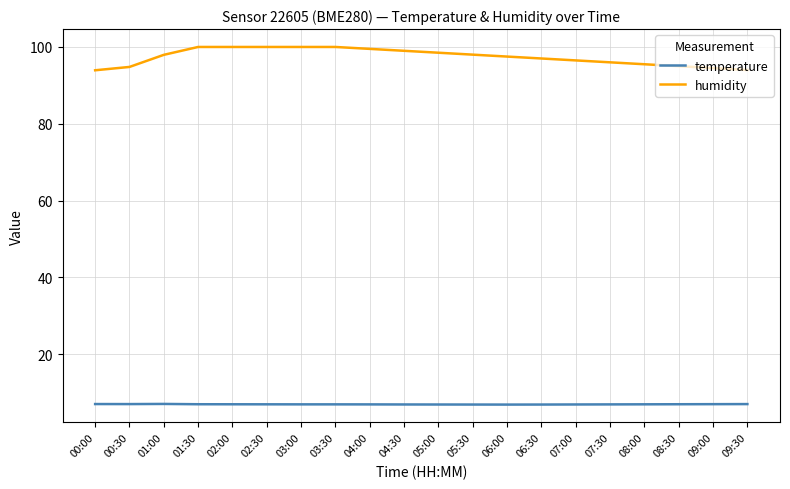

True or false: temperature and humidity cross at least once.

False